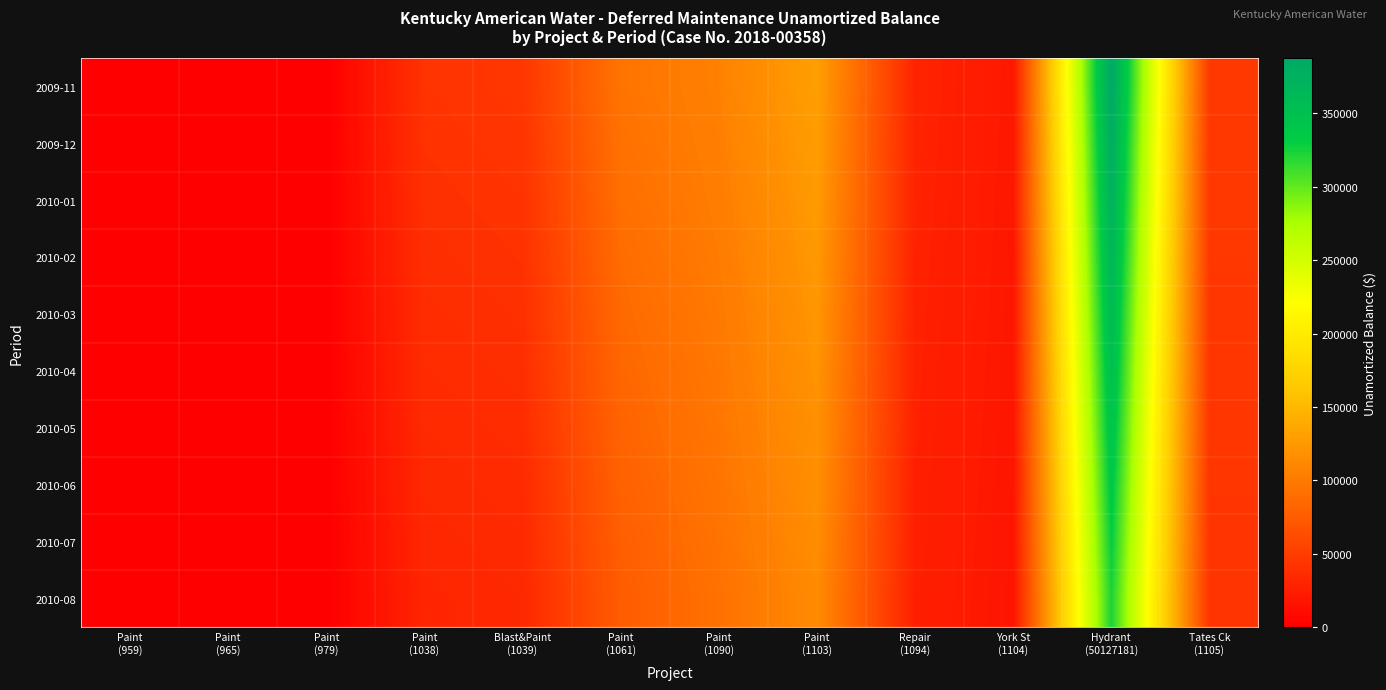

Reading left to right, list all the values displayed in this chart.

2009-11: Paint
(959)=0.0	Paint
(965)=0.0	Paint
(979)=0.0	Paint
(1038)=42309.9	Blast&Paint
(1039)=44867.6	Paint
(1061)=94595.6	Paint
(1090)=105786.7	Paint
(1103)=129671.3	Repair
(1094)=29999.5	York St
(1104)=19881.4	Hydrant
(50127181)=387337.1	Tates Ck
(1105)=46632.1
2009-12: Paint
(959)=0.0	Paint
(965)=0.0	Paint
(979)=0.0	Paint
(1038)=41065.5	Blast&Paint
(1039)=43585.6	Paint
(1061)=92445.7	Paint
(1090)=104317.5	Paint
(1103)=127870.3	Repair
(1094)=29582.9	York St
(1104)=19605.2	Hydrant
(50127181)=380164.2	Tates Ck
(1105)=46249.8
2010-01: Paint
(959)=0.0	Paint
(965)=0.0	Paint
(979)=0.0	Paint
(1038)=39821.1	Blast&Paint
(1039)=42303.7	Paint
(1061)=90295.8	Paint
(1090)=102848.2	Paint
(1103)=126069.3	Repair
(1094)=29166.2	York St
(1104)=19329.1	Hydrant
(50127181)=372991.3	Tates Ck
(1105)=45867.6
2010-02: Paint
(959)=0.0	Paint
(965)=0.0	Paint
(979)=0.0	Paint
(1038)=38576.7	Blast&Paint
(1039)=41021.8	Paint
(1061)=88145.9	Paint
(1090)=101378.9	Paint
(1103)=124268.3	Repair
(1094)=28749.5	York St
(1104)=19053.0	Hydrant
(50127181)=365818.4	Tates Ck
(1105)=45485.4
2010-03: Paint
(959)=0.0	Paint
(965)=0.0	Paint
(979)=0.0	Paint
(1038)=37332.3	Blast&Paint
(1039)=39739.8	Paint
(1061)=85996.0	Paint
(1090)=99909.7	Paint
(1103)=122467.3	Repair
(1094)=28332.9	York St
(1104)=18776.8	Hydrant
(50127181)=358645.5	Tates Ck
(1105)=45103.1
2010-04: Paint
(959)=0.0	Paint
(965)=0.0	Paint
(979)=0.0	Paint
(1038)=36087.9	Blast&Paint
(1039)=38457.9	Paint
(1061)=83846.1	Paint
(1090)=98440.4	Paint
(1103)=120666.3	Repair
(1094)=27916.2	York St
(1104)=18500.7	Hydrant
(50127181)=351472.6	Tates Ck
(1105)=44720.9
2010-05: Paint
(959)=0.0	Paint
(965)=0.0	Paint
(979)=0.0	Paint
(1038)=34843.5	Blast&Paint
(1039)=37176.0	Paint
(1061)=81696.2	Paint
(1090)=96971.2	Paint
(1103)=118865.3	Repair
(1094)=27499.6	York St
(1104)=18224.6	Hydrant
(50127181)=344299.7	Tates Ck
(1105)=44338.7
2010-06: Paint
(959)=0.0	Paint
(965)=0.0	Paint
(979)=0.0	Paint
(1038)=33599.1	Blast&Paint
(1039)=35894.0	Paint
(1061)=79546.3	Paint
(1090)=95501.9	Paint
(1103)=117064.4	Repair
(1094)=27082.9	York St
(1104)=17948.5	Hydrant
(50127181)=337126.8	Tates Ck
(1105)=43956.4
2010-07: Paint
(959)=0.0	Paint
(965)=0.0	Paint
(979)=0.0	Paint
(1038)=32354.7	Blast&Paint
(1039)=34612.1	Paint
(1061)=77396.4	Paint
(1090)=94032.6	Paint
(1103)=115263.4	Repair
(1094)=26666.2	York St
(1104)=17672.3	Hydrant
(50127181)=329953.9	Tates Ck
(1105)=43574.2
2010-08: Paint
(959)=0.0	Paint
(965)=0.0	Paint
(979)=0.0	Paint
(1038)=31110.2	Blast&Paint
(1039)=33330.2	Paint
(1061)=75246.5	Paint
(1090)=92563.4	Paint
(1103)=113462.4	Repair
(1094)=26249.6	York St
(1104)=17396.2	Hydrant
(50127181)=322781.0	Tates Ck
(1105)=43192.0